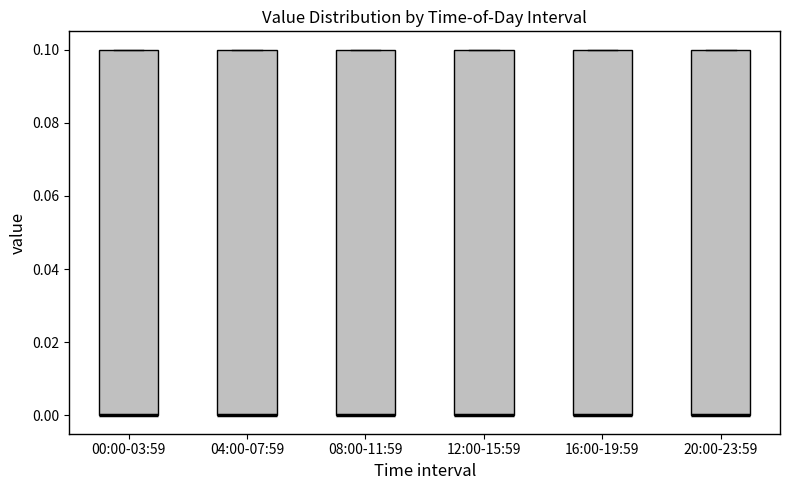

Reading left to right, transcribe this box plot: for each box, give where its median line is, the range the box spans, and where its two whiskers end, as read against the y-axis. The values are not printed on the chart, so give them approximately, as read against the axis.

00:00-03:59: median 0.0 (drawn on the box's lower edge), box 0.0 to 0.1, whiskers 0.0 to 0.1
04:00-07:59: median 0.0 (drawn on the box's lower edge), box 0.0 to 0.1, whiskers 0.0 to 0.1
08:00-11:59: median 0.0 (drawn on the box's lower edge), box 0.0 to 0.1, whiskers 0.0 to 0.1
12:00-15:59: median 0.0 (drawn on the box's lower edge), box 0.0 to 0.1, whiskers 0.0 to 0.1
16:00-19:59: median 0.0 (drawn on the box's lower edge), box 0.0 to 0.1, whiskers 0.0 to 0.1
20:00-23:59: median 0.0 (drawn on the box's lower edge), box 0.0 to 0.1, whiskers 0.0 to 0.1